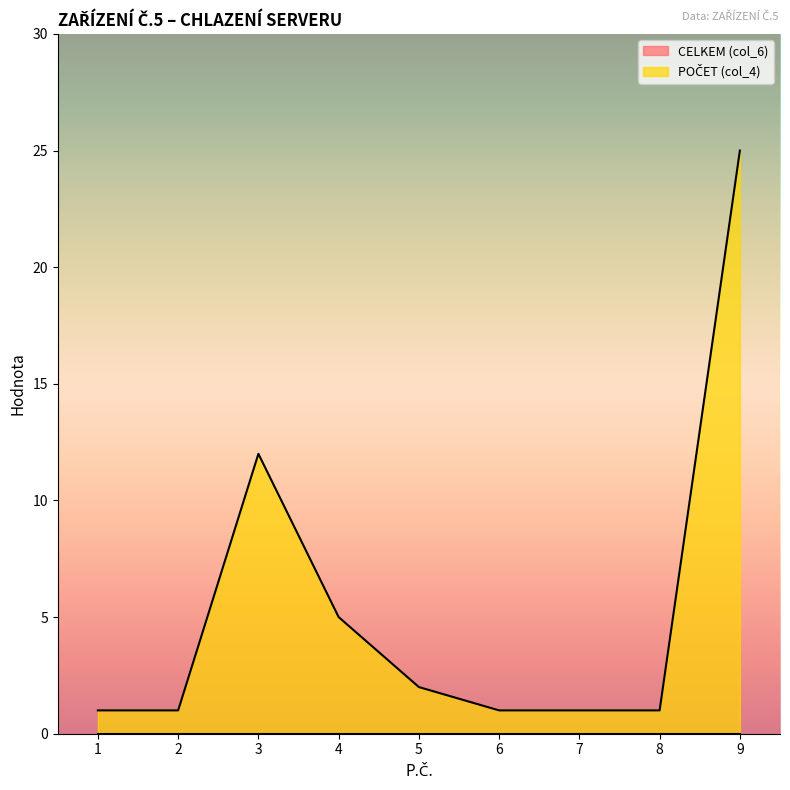

Reading right to left, list all the values displayed in this chart.

25	1	1	1	2	5	12	1	1